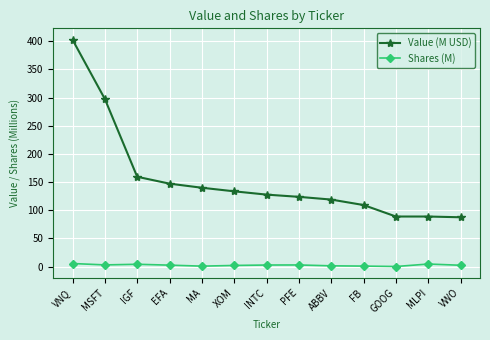

At how many categories does at least one series exceed 232?

2